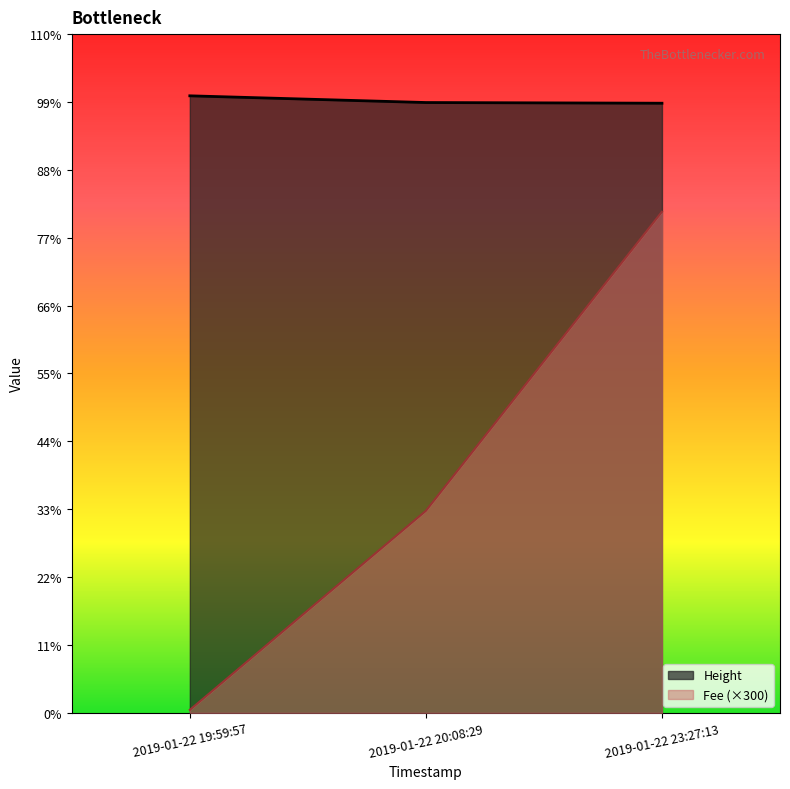

Where does the Fee series first go above 1475?

2019-01-22 20:08:29